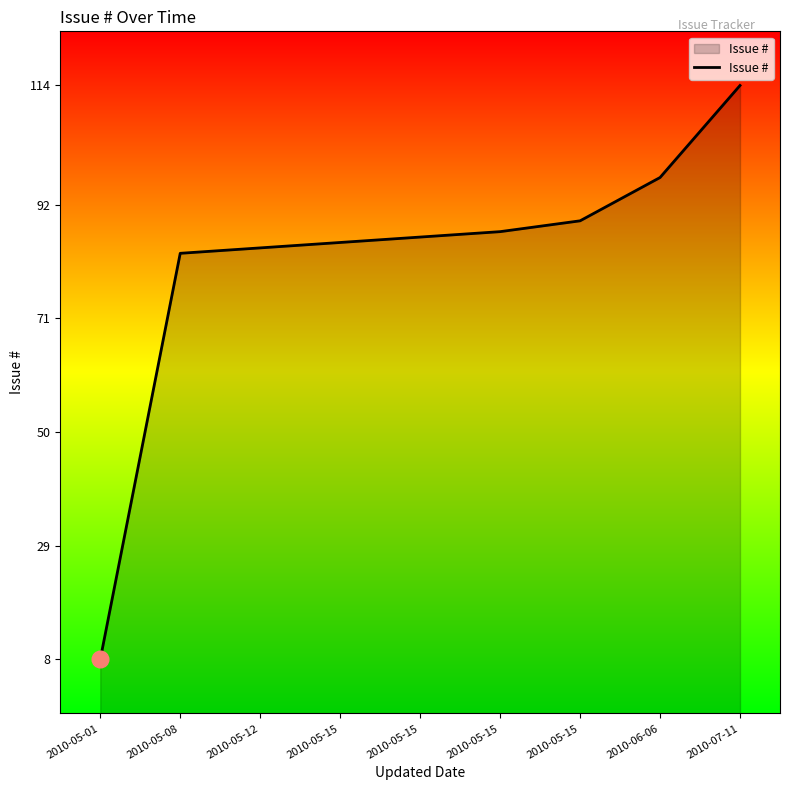

How many lines are shown in the chart?

1